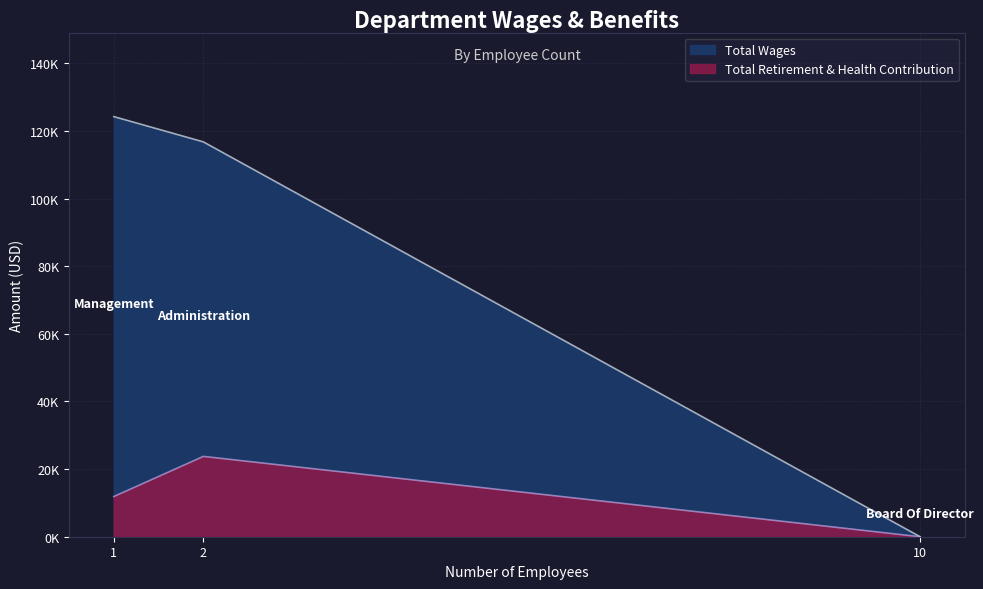

What is the maximum value for Total Wages?

124257